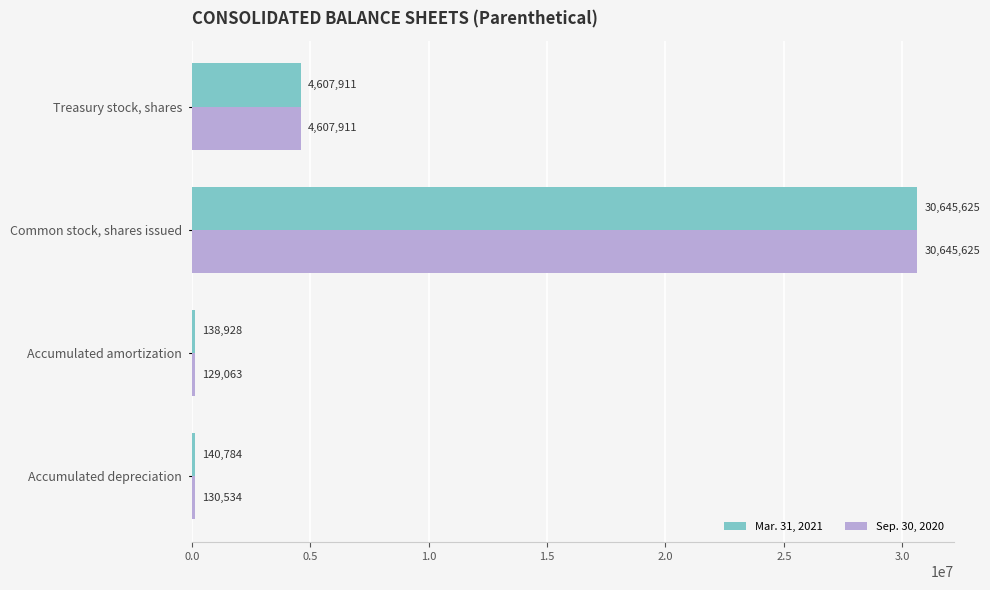

True or false: Sep. 30, 2020 has a value of 8205197 at Treasury stock, shares.

False